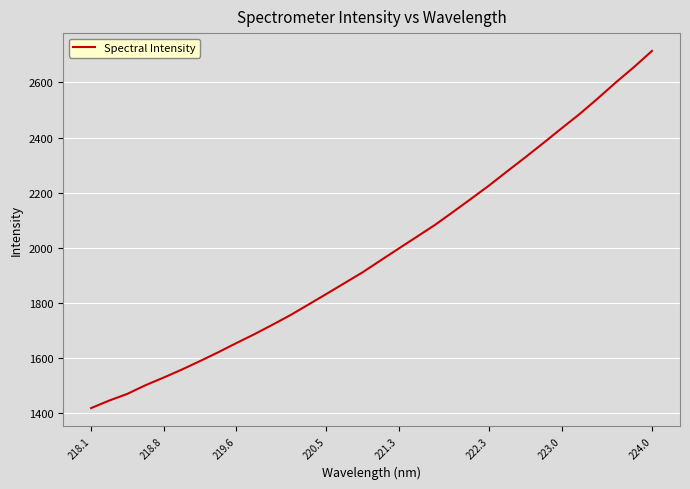

What is the smallest value displayed?

1419.2